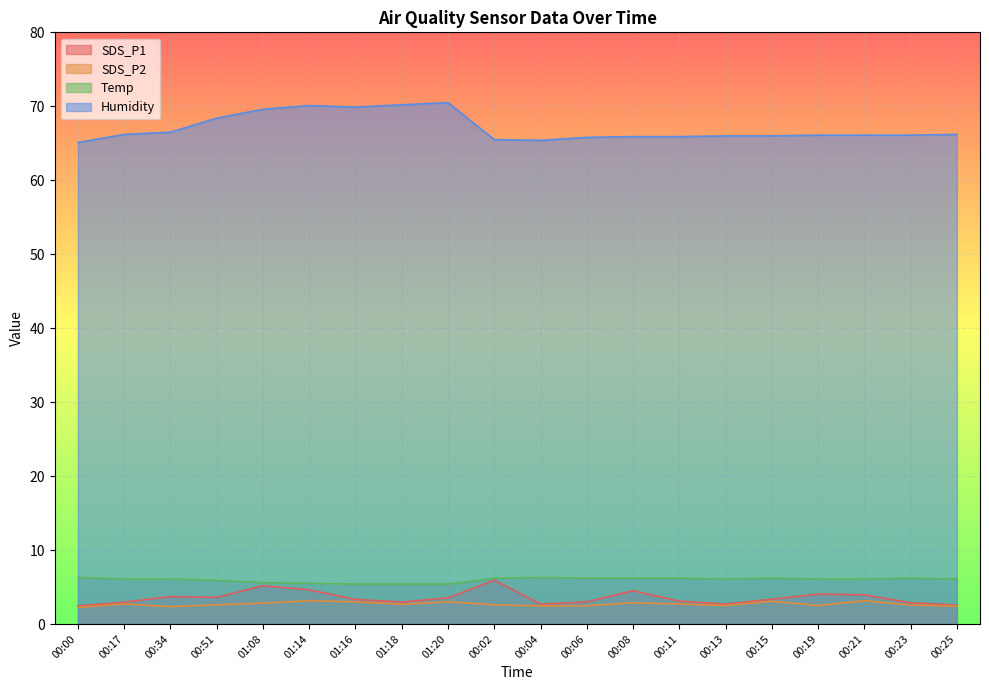

How many Temp values are between 5 and 6?

6